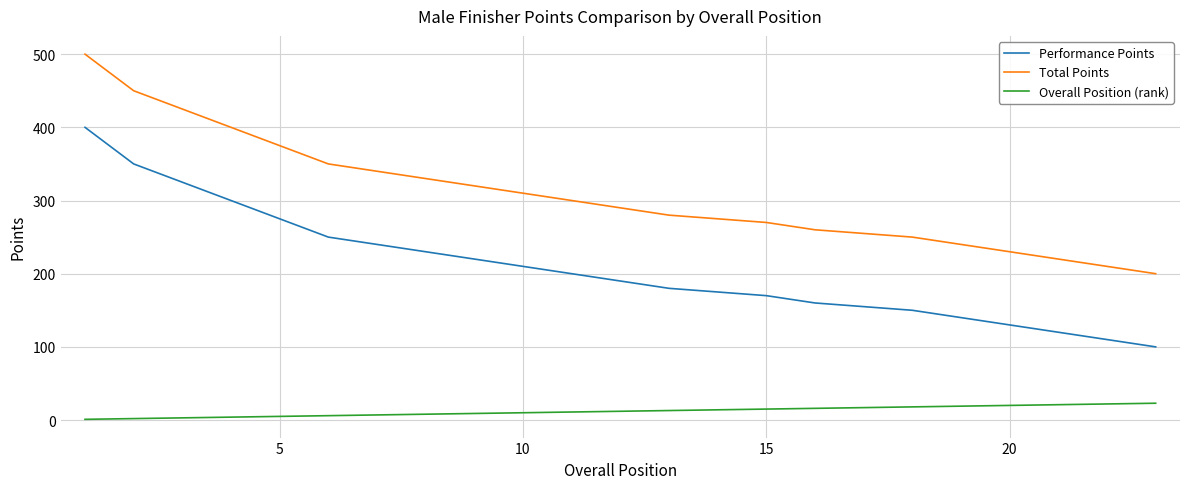

Which series has the largest total across all categories?

Total Points